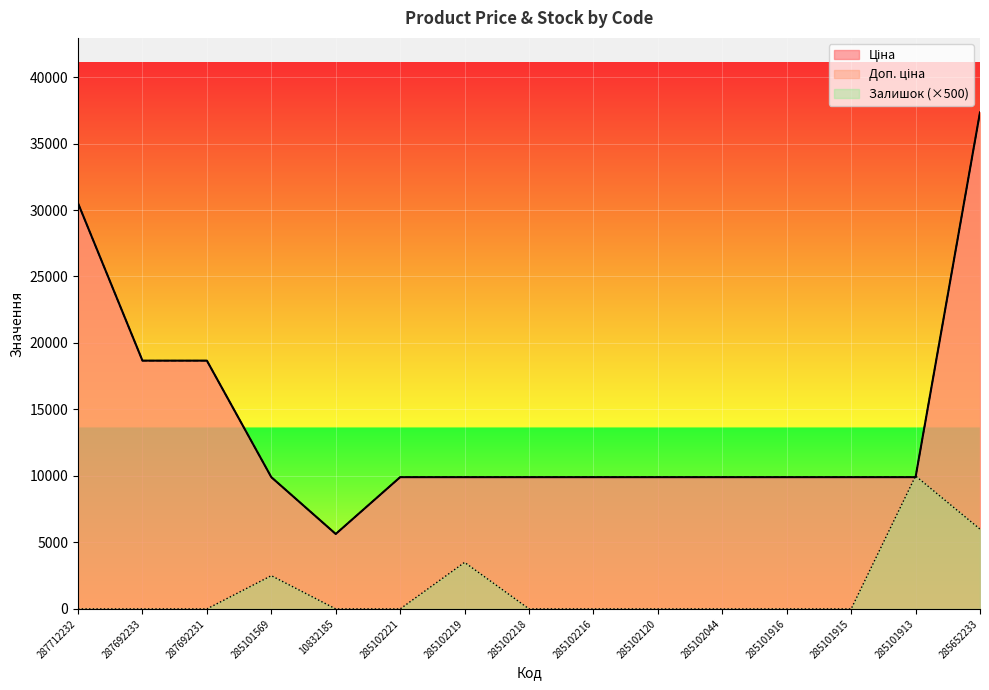

What is the total value across all series at 287712232?

61024.7